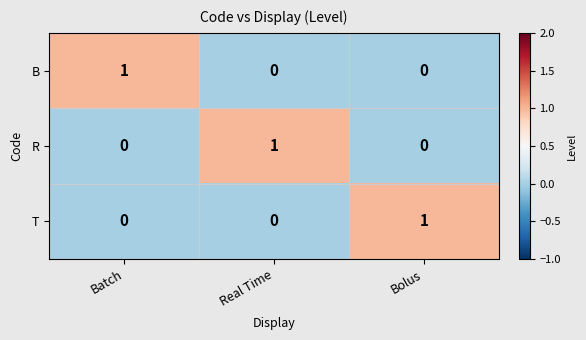

Count the T values in the range 0 to 1.

3